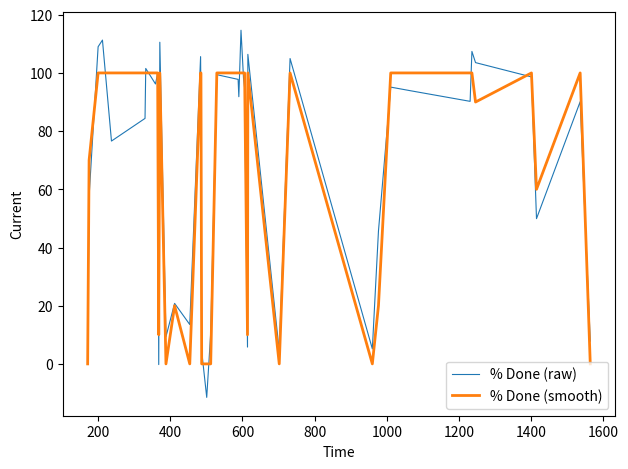

What is the smallest value displayed?

-11.5